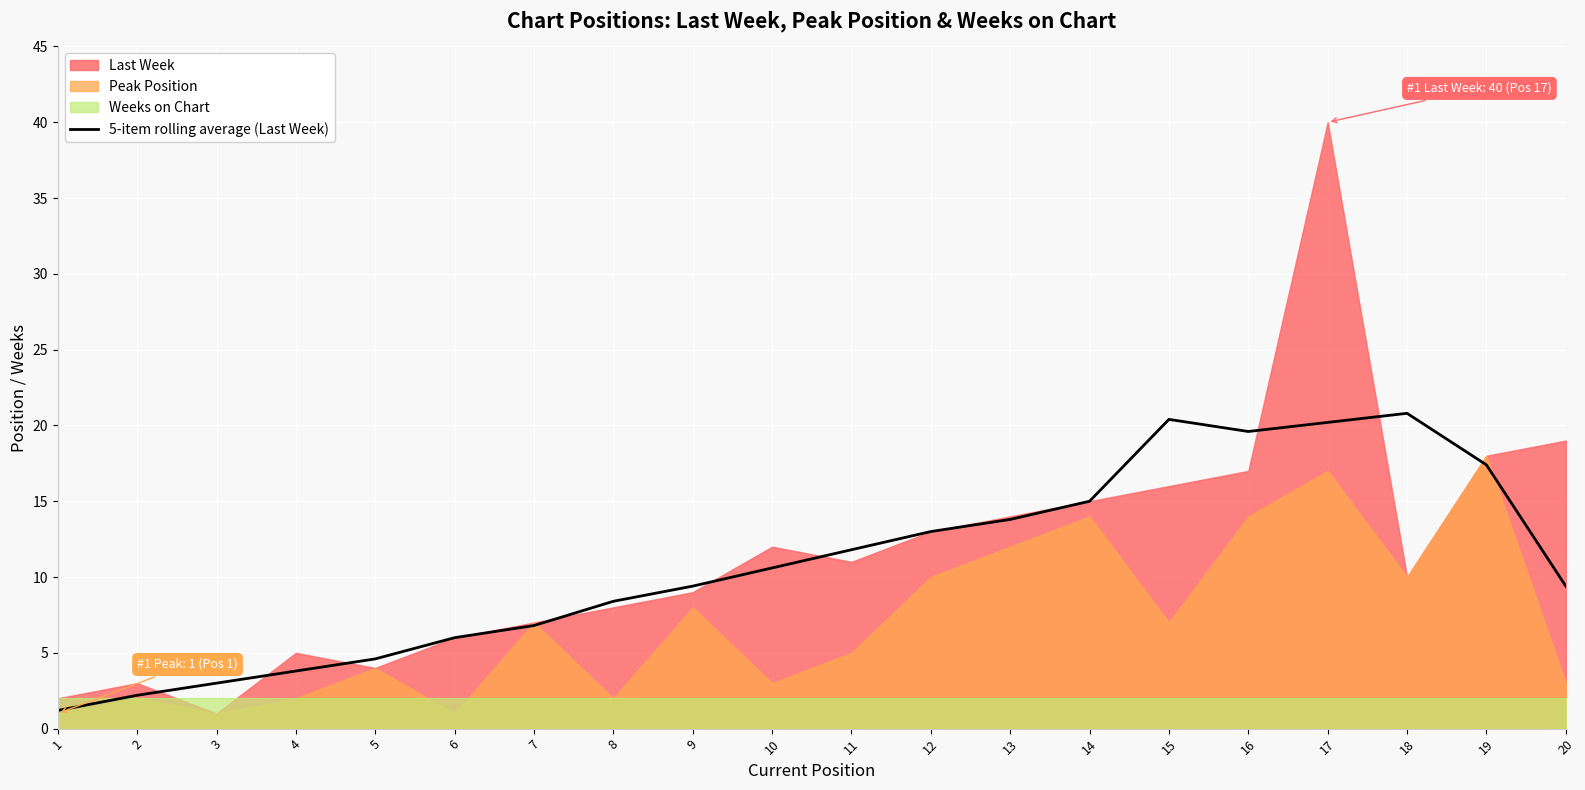

At which category does the chart reach its minimum across all series?

1